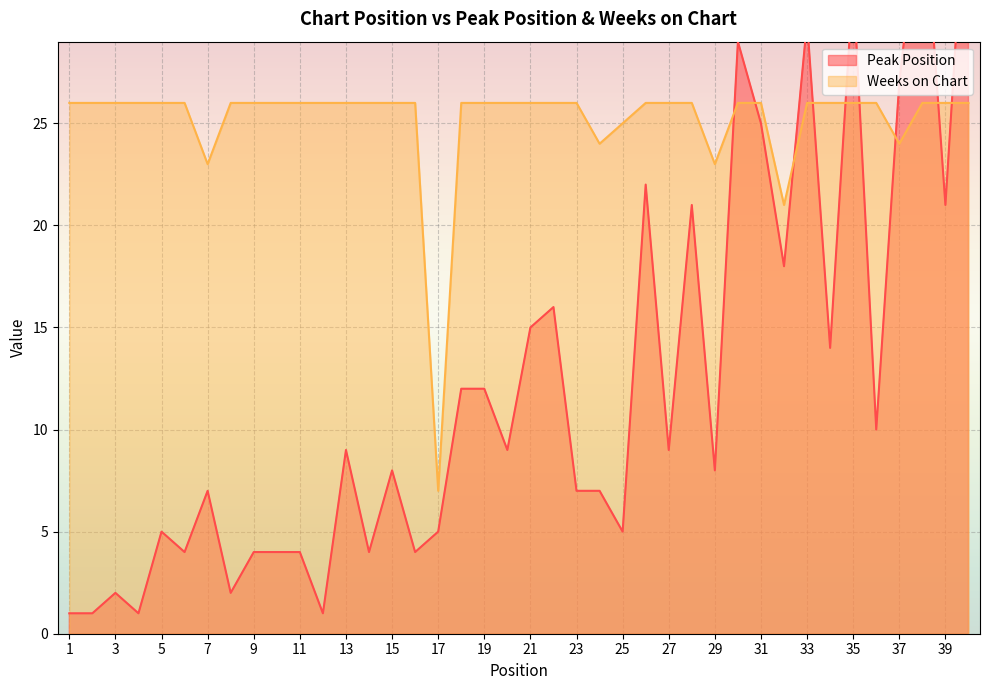

What is the greatest value displayed?

39